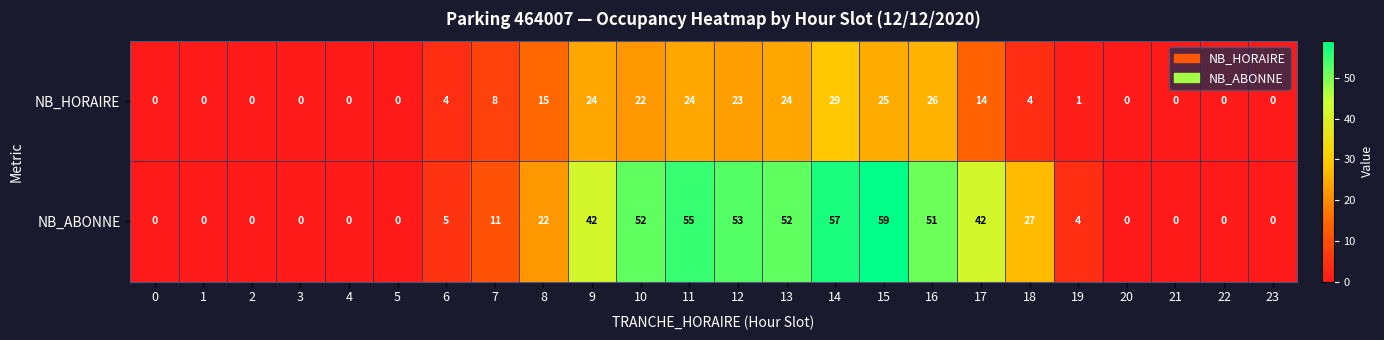

Which category has the highest value across all series?

15